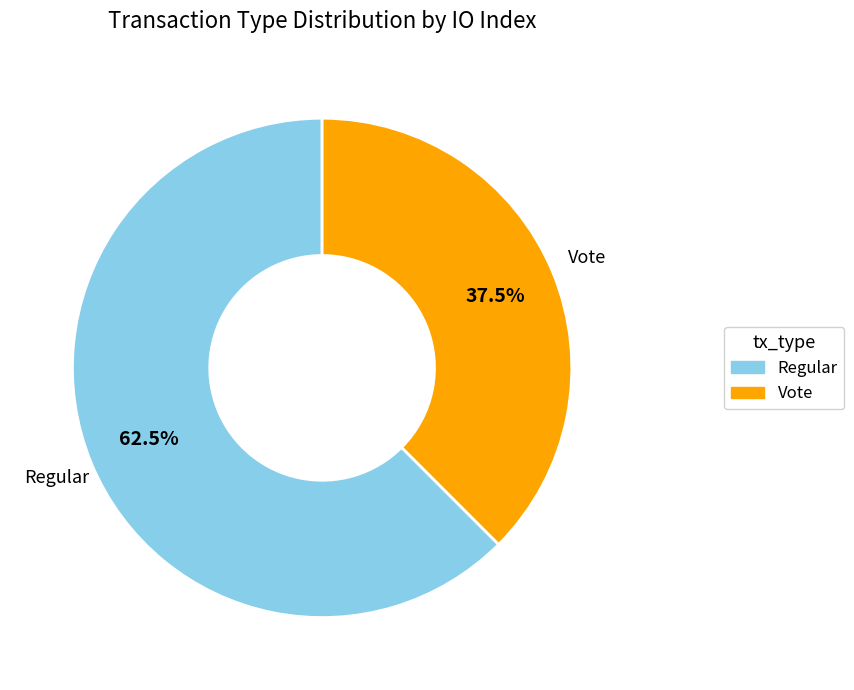

What is the smallest slice in the pie chart?

Vote